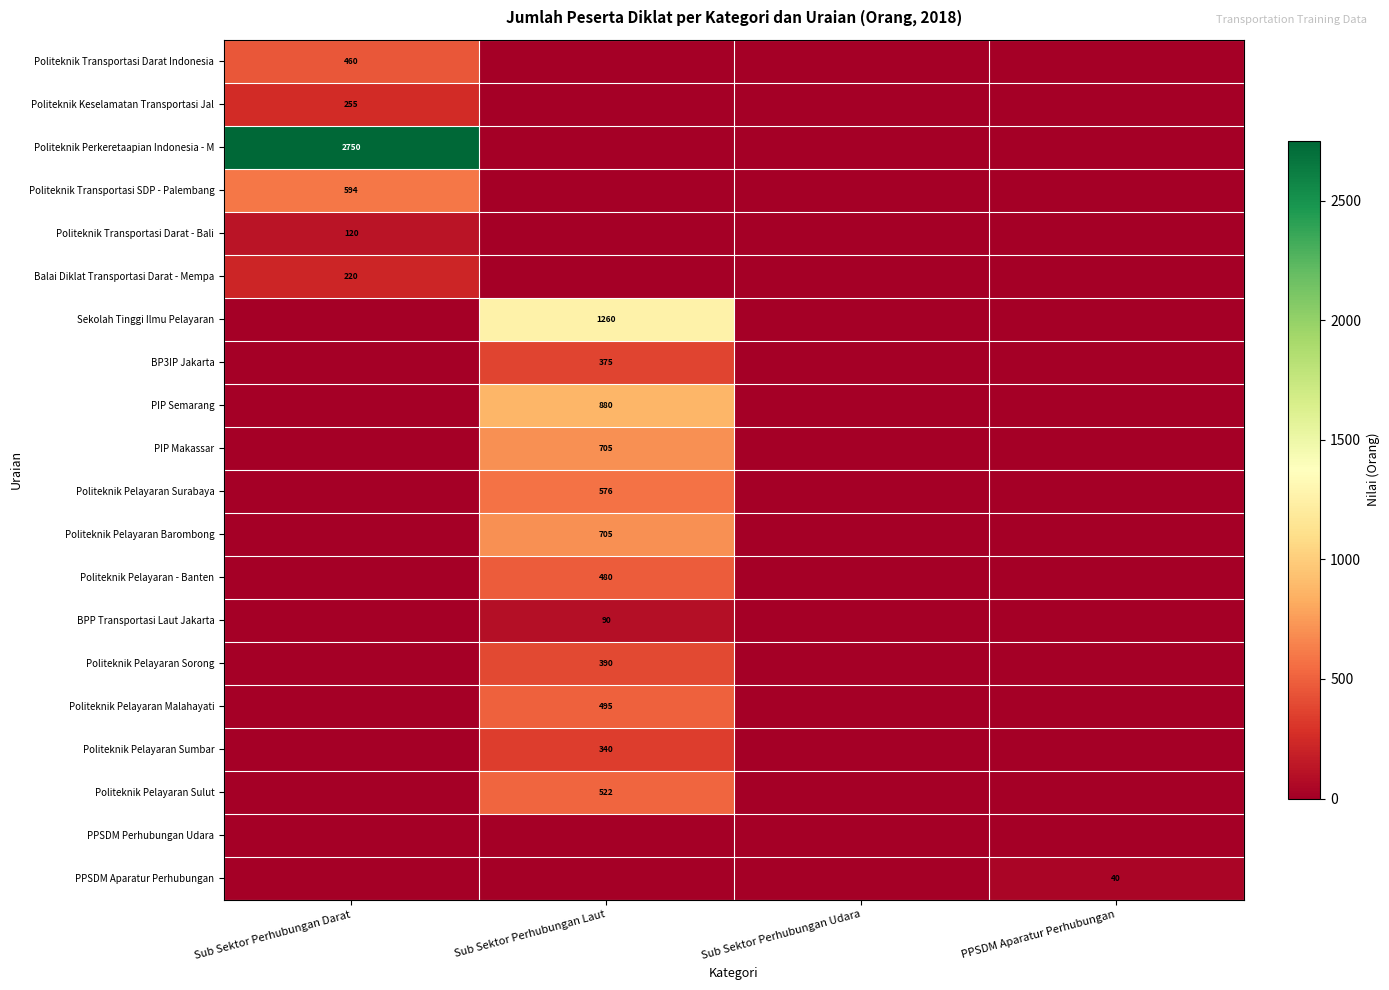

At which category is the sum across all series the highest?

Sub Sektor Perhubungan Laut